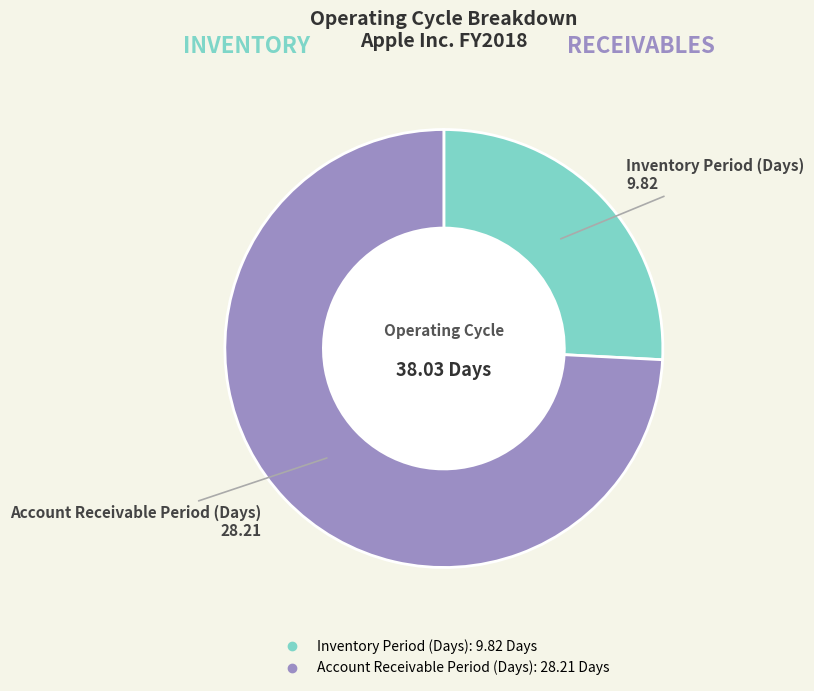

The Account Receivable Period (Days) slice represents 85% of the pie. True or false?

False